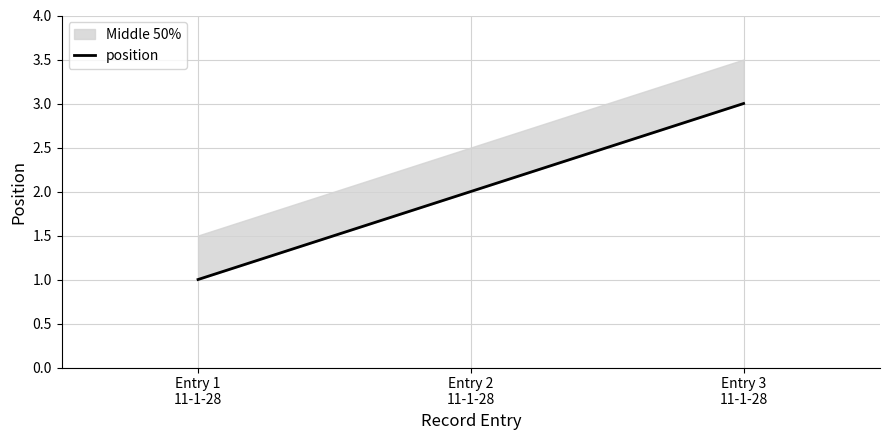

Where does the data first go above 2?

Entry 3
11-1-28